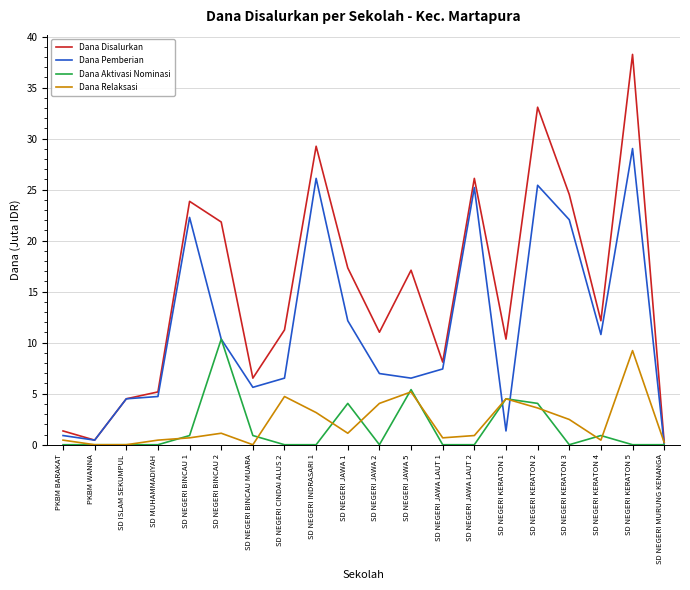

Is it true that Dana Aktivasi Nominasi equals 0.9 at SD NEGERI BINCAU MUARA?

True